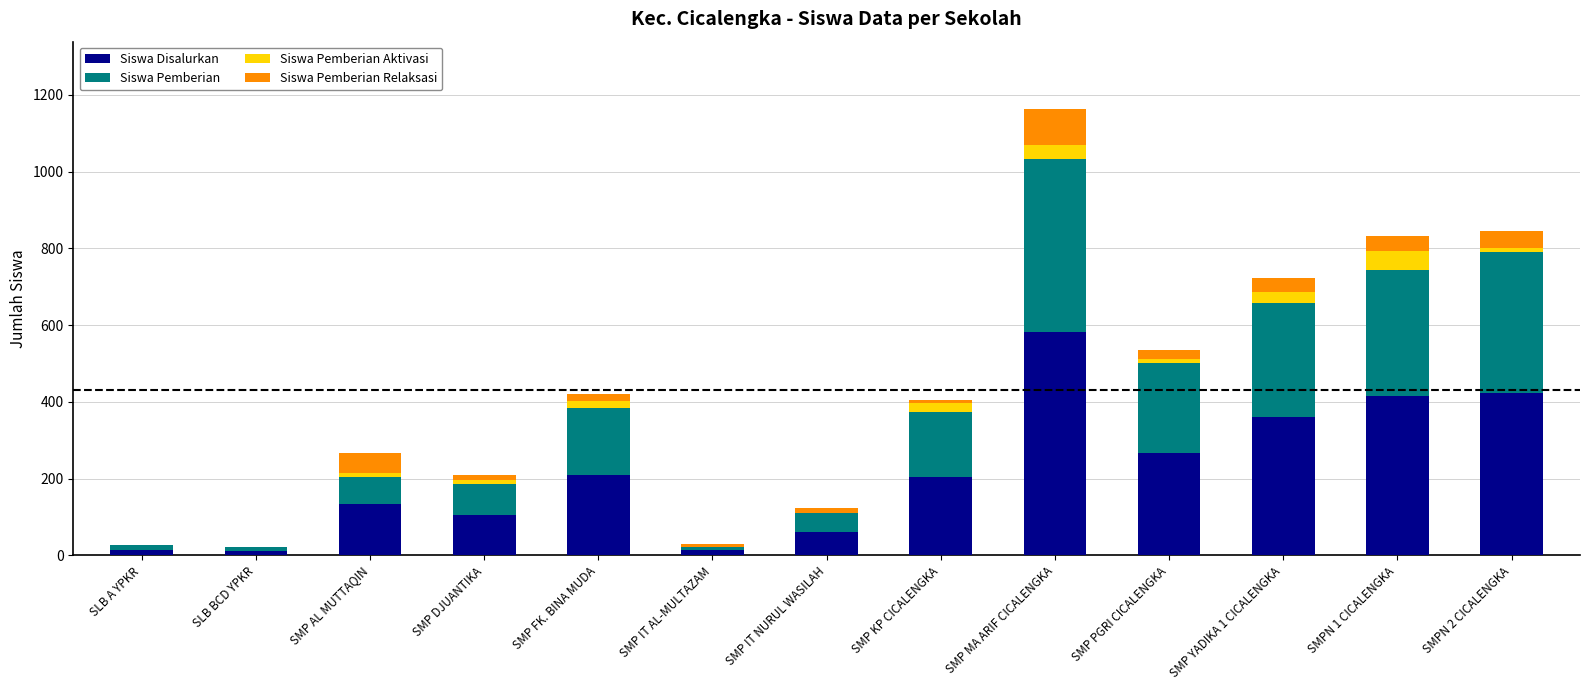

What is the highest value of the Siswa Disalurkan series?

582